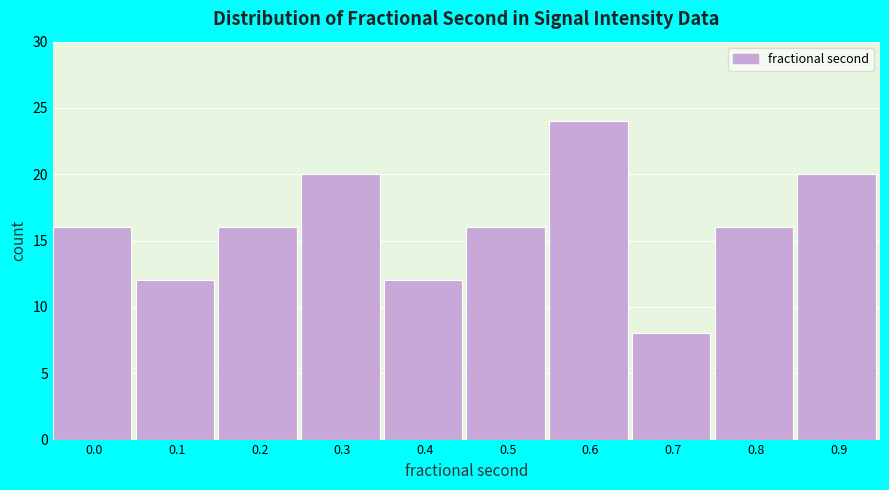

Reading right to left, list all the values displayed in this chart.

20	16	8	24	16	12	20	16	12	16